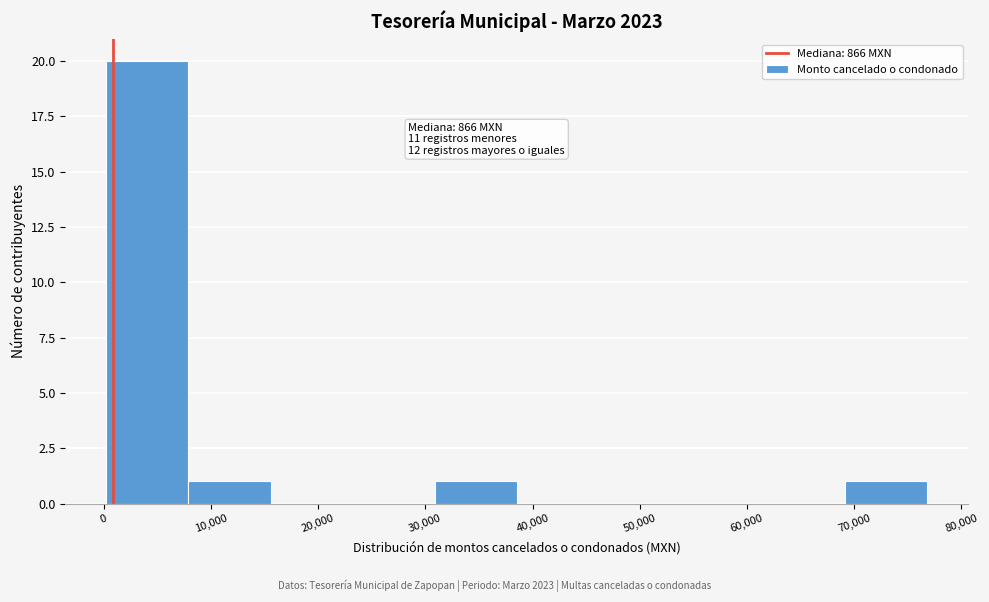

Which range on the x-axis has the tallest bar?

0 to 8000